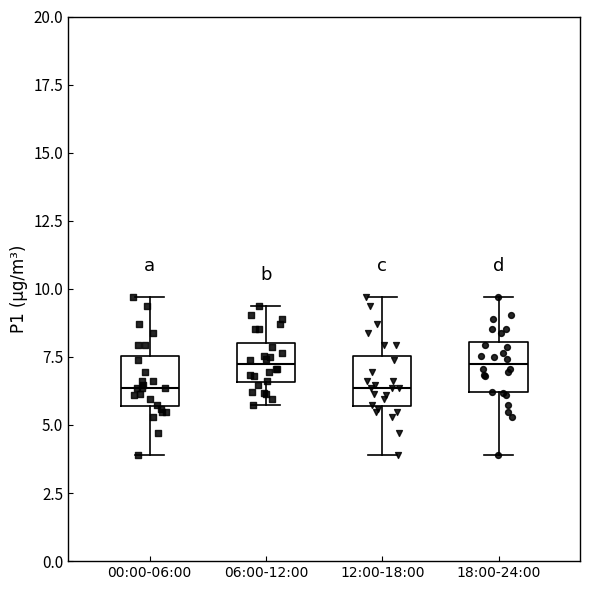

Reading left to right, transcribe this box plot: for each box, give where its median line is, the range the box spans, and where its two whiskers end, as read against the y-axis. The values are not printed on the chart, so give them approximately, as read against the axis.

00:00-06:00: median 6.5, box 5.5 to 7.5, whiskers 4.0 to 9.5
06:00-12:00: median 7.0, box 6.5 to 8.0, whiskers 5.5 to 9.5
12:00-18:00: median 6.5, box 5.5 to 7.5, whiskers 4.0 to 9.5
18:00-24:00: median 7.5, box 6.0 to 8.0, whiskers 4.0 to 9.5